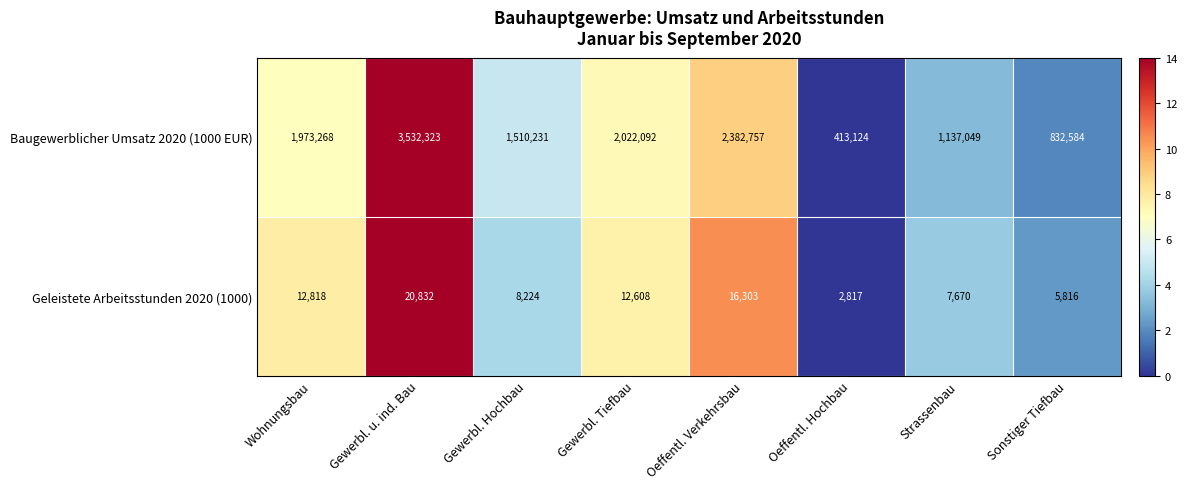

Is it true that Baugewerblicher Umsatz 2020 (1000 EUR) equals 1578623 at Gewerbl. u. ind. Bau?

False